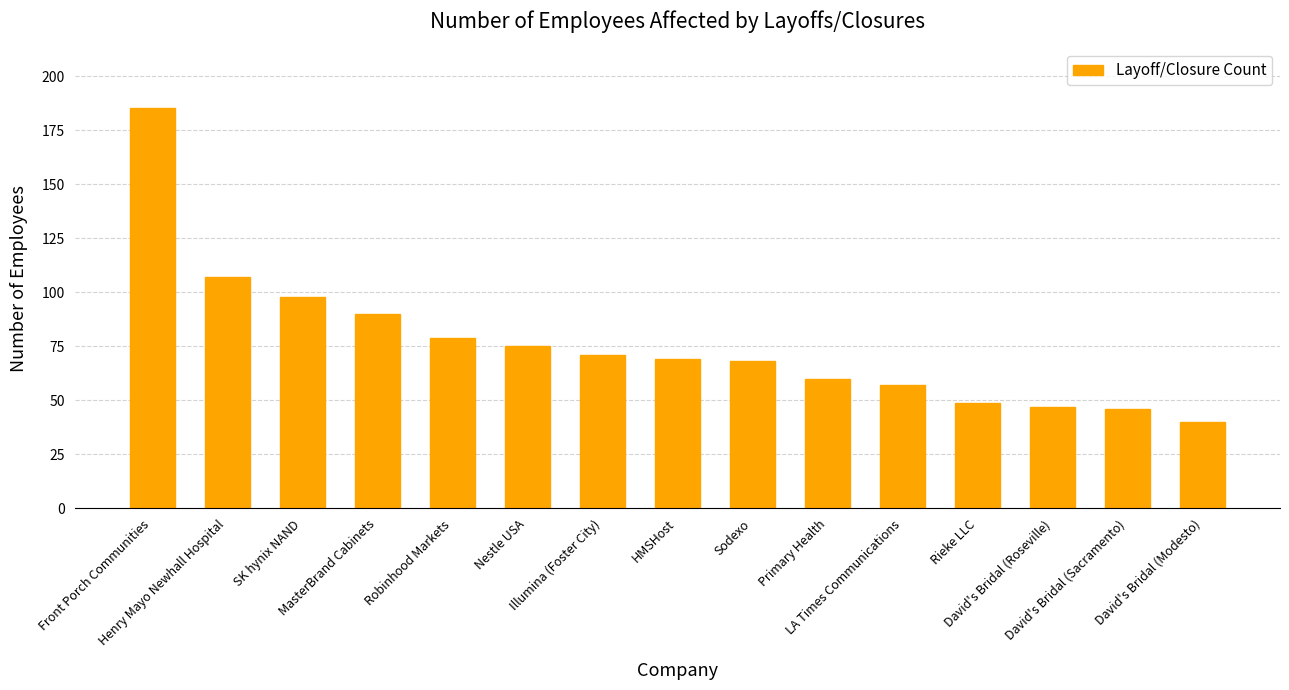

True or false: the data shows 46 at David's Bridal (Sacramento).

True